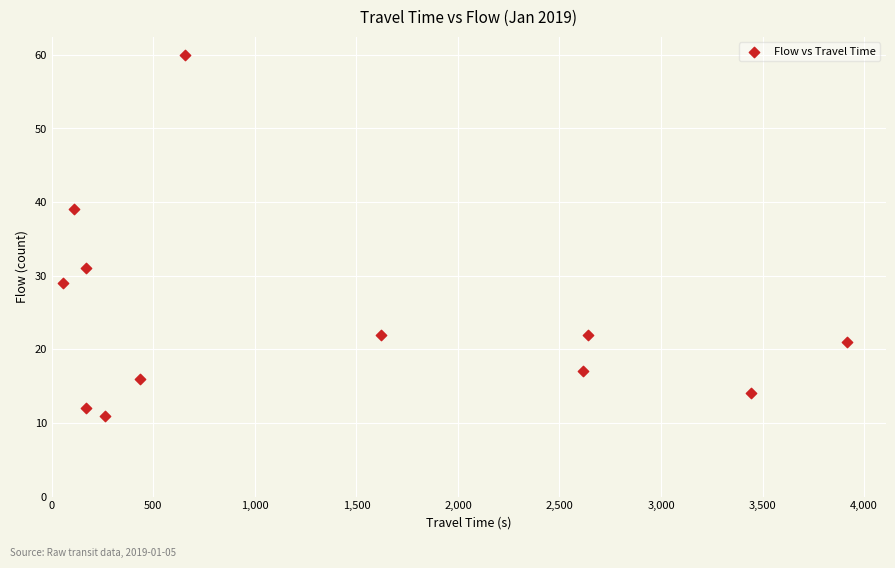

What is the range of Y values (max minus min)?

49